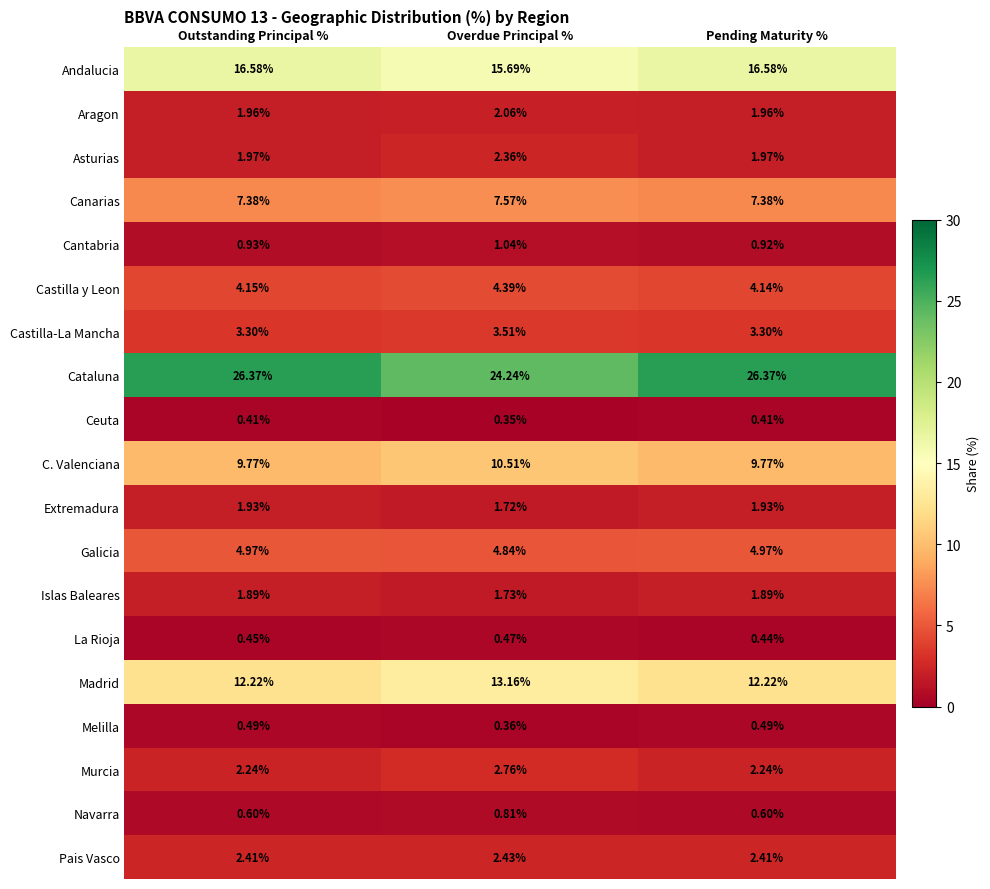

Is the value of Cantabria at Pending Maturity % greater than the value of Andalucia at Overdue Principal %?

No